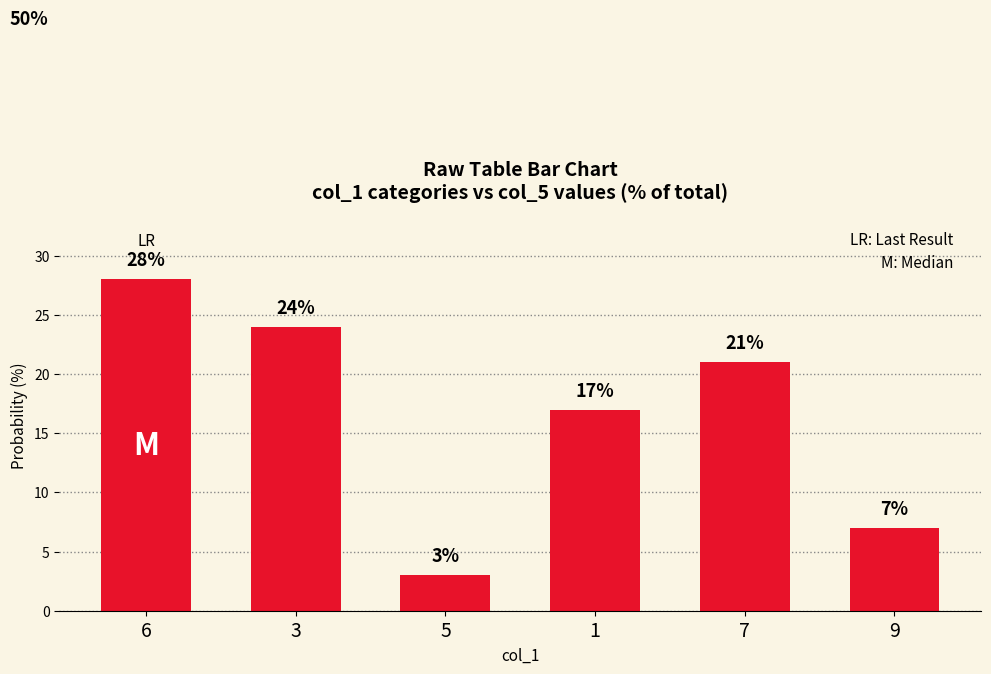

What is the sum of all values?

100